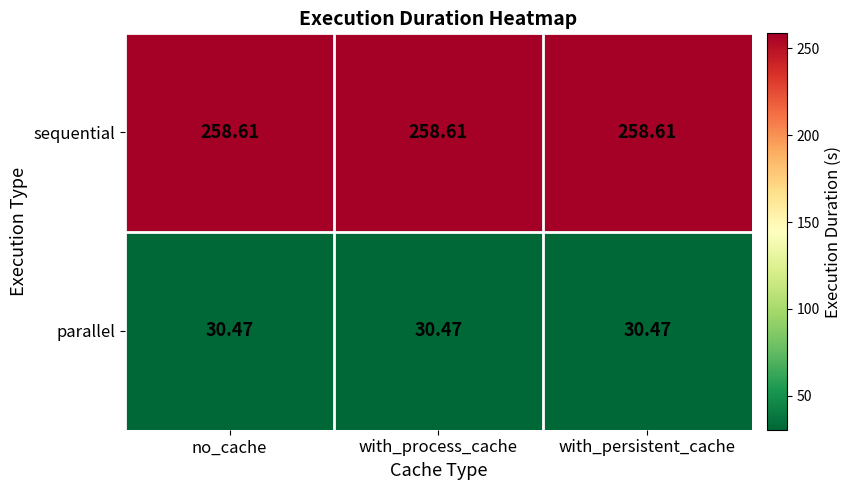

At no_cache, list the series in order from largest to smallest.

sequential, parallel